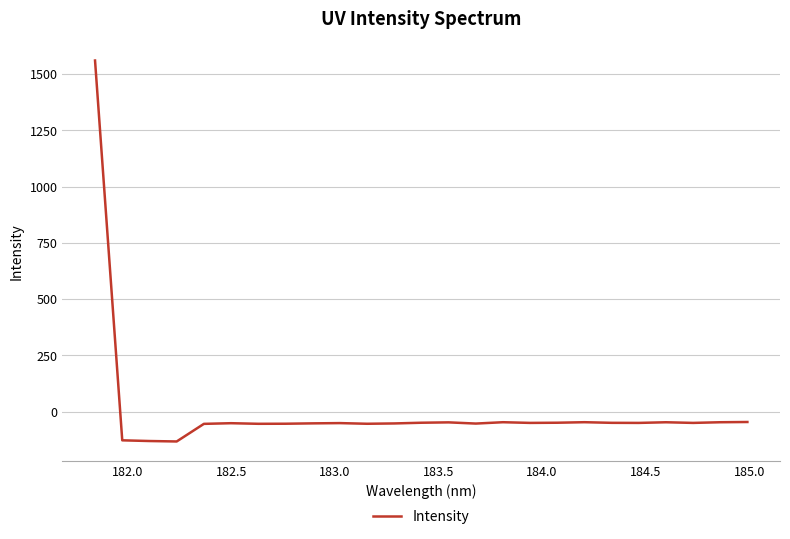

What is the maximum value shown in the chart?

1560.8